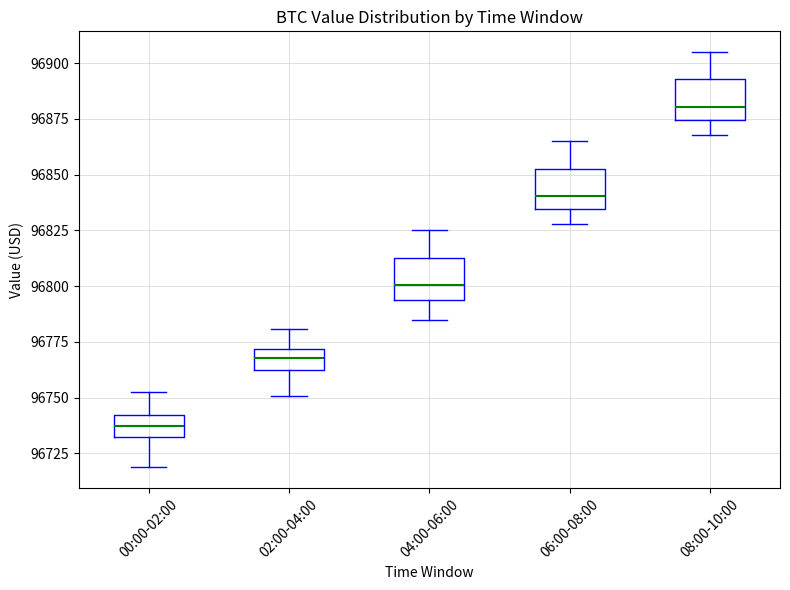

Reading left to right, read every box against the y-axis: the position of its median line, the range the box covers, and the ends of its whiskers. The values are not printed on the chart, so give them approximately, as read against the axis.

00:00-02:00: median 96735, box 96730 to 96740, whiskers 96720 to 96755
02:00-04:00: median 96770 (inside the box), box 96760 to 96770, whiskers 96750 to 96780
04:00-06:00: median 96800, box 96795 to 96815, whiskers 96785 to 96825
06:00-08:00: median 96840, box 96835 to 96855, whiskers 96830 to 96865
08:00-10:00: median 96880, box 96875 to 96895, whiskers 96870 to 96905